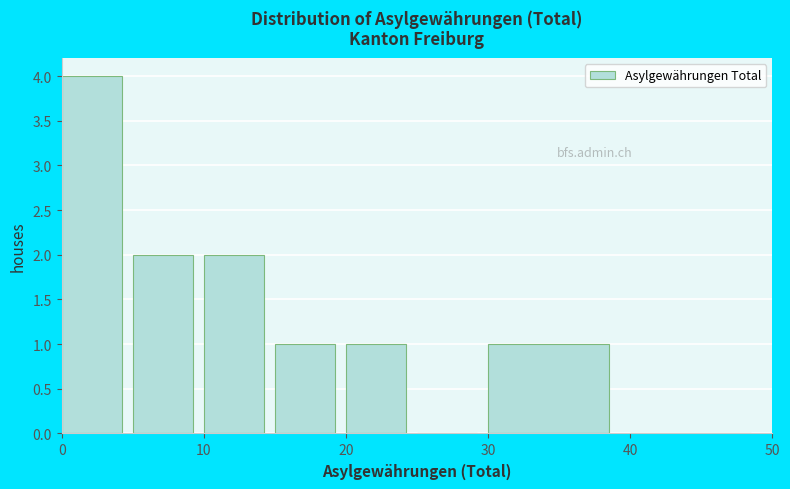

Reading left to right, list every bar in this chart as the range it spans on the x-axis followed by its height. The values are not printed on the chart, so give them approximately, as read against the axis.

0 to 5: 4
5 to 10: 2
10 to 15: 2
15 to 20: 1
20 to 25: 1
25 to 30: 0
30 to 40: 1
40 to 50: 0